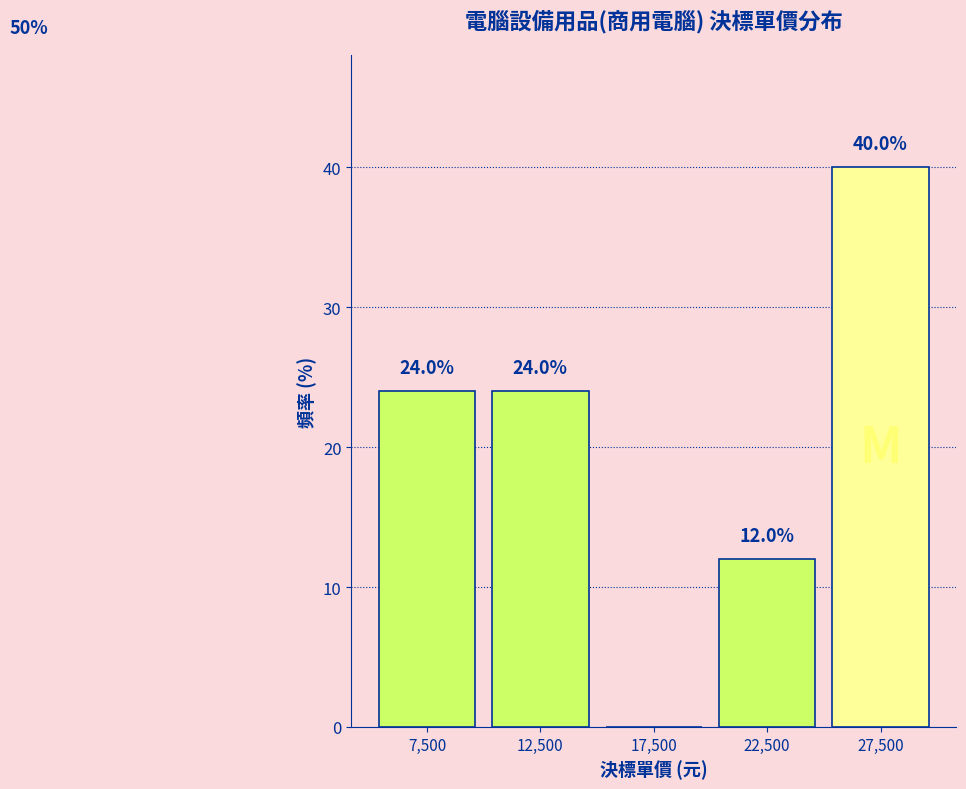

Which range on the x-axis has the tallest bar?

25000 to 30000